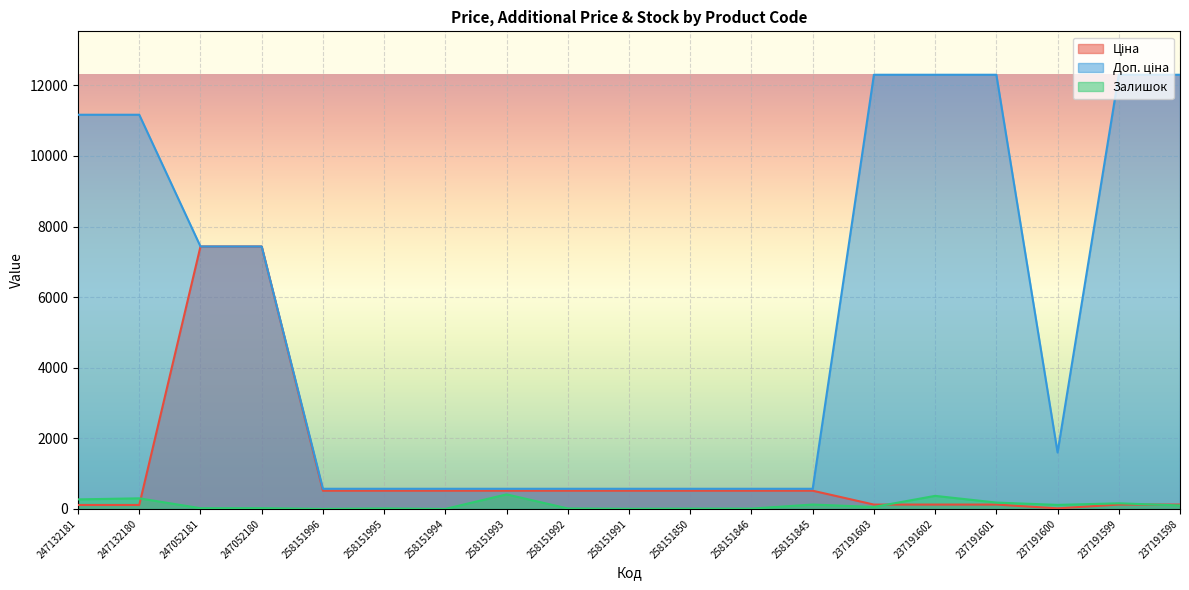

True or false: Доп. ціна has more than 1 interior local peaks.

False